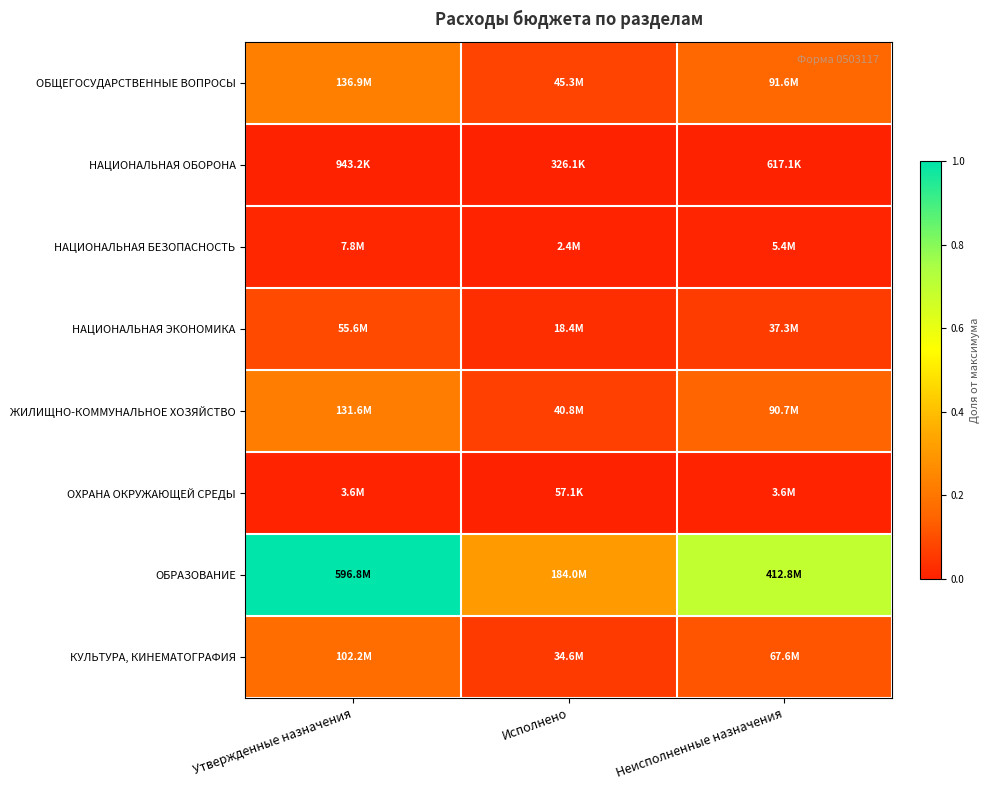

At which category is the sum across all series the highest?

Утвержденные назначения